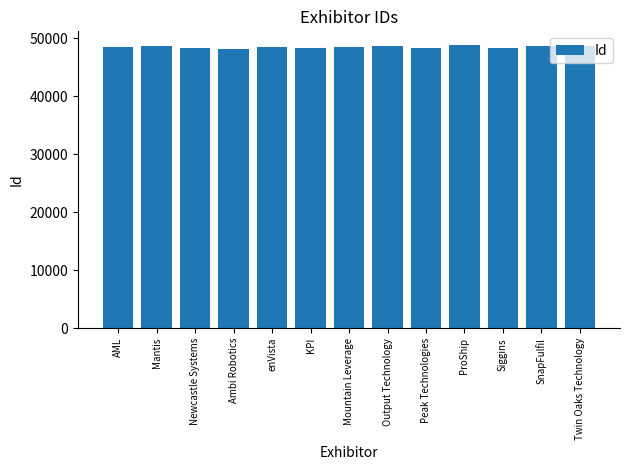

What is the ratio of the value at enVista to the value at Mantis?

1.0